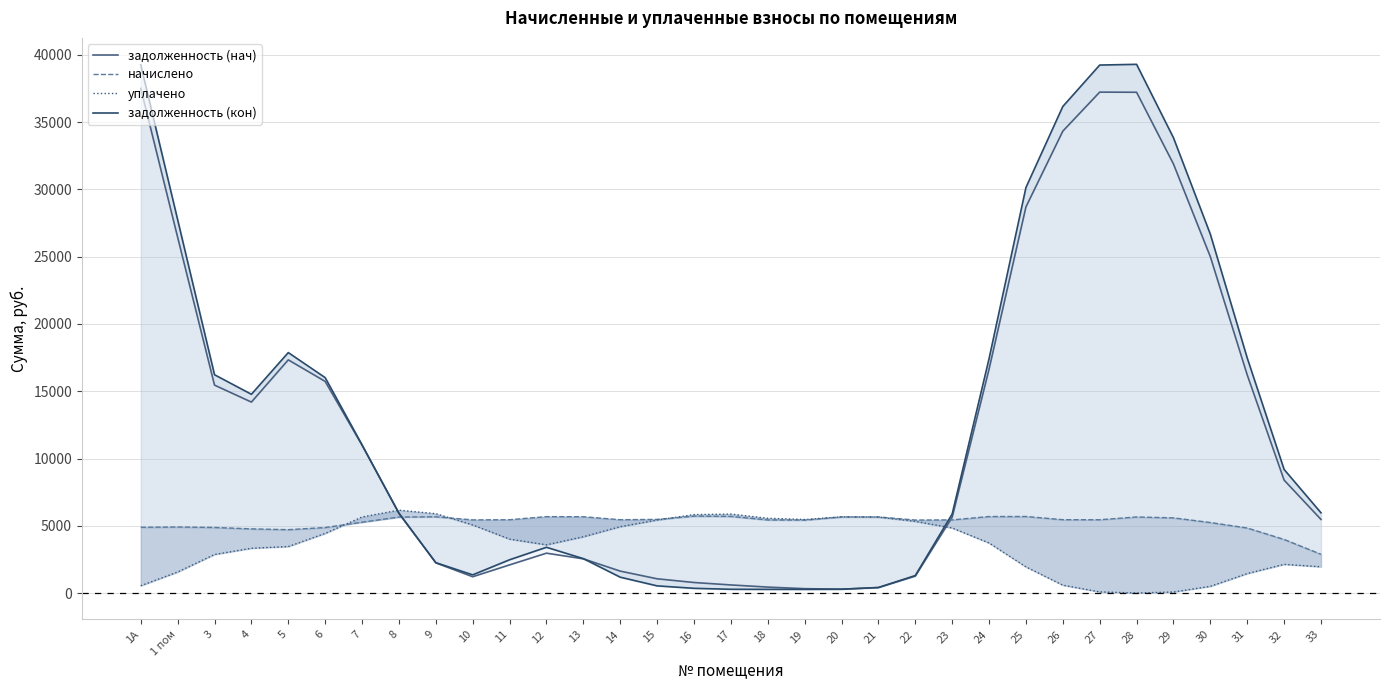

What is the spread (max minus min) of values at 32?

7047.2